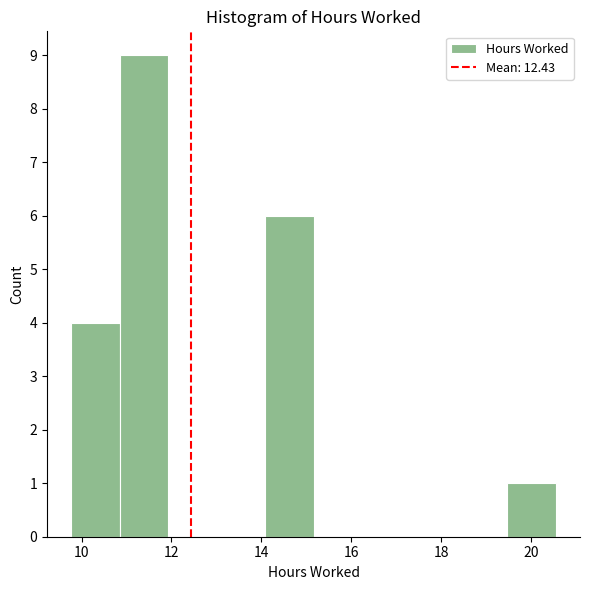

Reading left to right, list every bar in this chart as the range it spans on the x-axis followed by its height. Neither the bar edges nor the heights are printed on the chart, so give them approximately, as read against the axes.

9.8 to 10.8: 4
10.8 to 12.0: 9
12.0 to 13.0: 0
13.0 to 14.0: 0
14.0 to 15.2: 6
15.2 to 16.2: 0
16.2 to 17.4: 0
17.4 to 18.4: 0
18.4 to 19.4: 0
19.4 to 20.6: 1